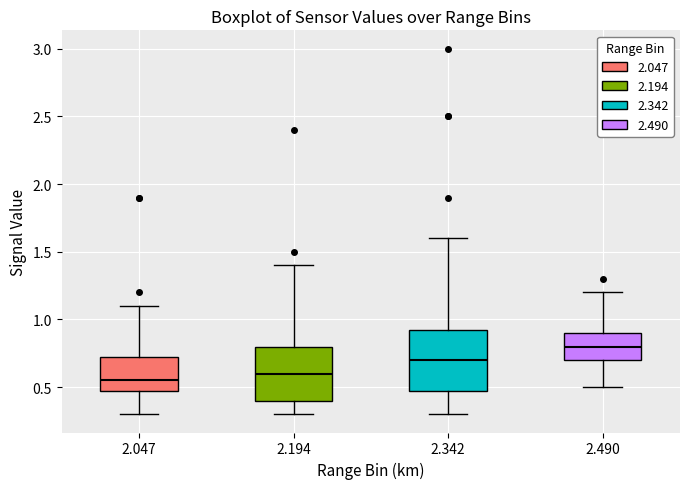

Reading left to right, read every box against the y-axis: the position of its median line, the range the box covers, and the ends of its whiskers. The values are not printed on the chart, so give them approximately, as read against the axis.

2.047: median 0.55, box 0.50 to 0.75, whiskers 0.30 to 1.10
2.194: median 0.60, box 0.40 to 0.80, whiskers 0.30 to 1.40
2.342: median 0.70, box 0.50 to 0.95, whiskers 0.30 to 1.60
2.490: median 0.80, box 0.70 to 0.90, whiskers 0.50 to 1.20